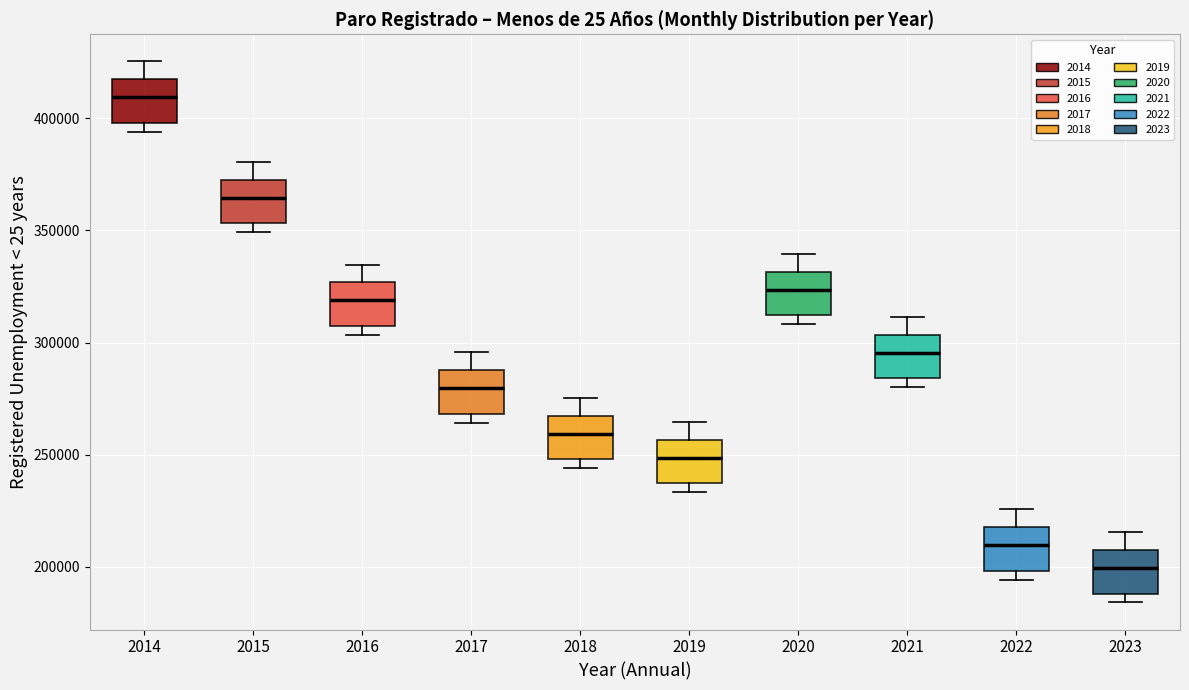

Reading left to right, read every box against the y-axis: the position of its median line, the range the box covers, and the ends of its whiskers. The values are not printed on the chart, so give them approximately, as read against the axis.

2014: median 410000, box 400000 to 415000, whiskers 395000 to 425000
2015: median 365000, box 355000 to 370000, whiskers 350000 to 380000
2016: median 320000, box 305000 to 325000, whiskers 305000 (just below the box's lower edge) to 335000
2017: median 280000, box 270000 to 290000, whiskers 265000 to 295000
2018: median 260000, box 250000 to 265000, whiskers 245000 to 275000
2019: median 250000, box 235000 to 255000, whiskers 235000 (just below the box's lower edge) to 265000
2020: median 325000, box 310000 to 330000, whiskers 310000 (just below the box's lower edge) to 340000
2021: median 295000, box 285000 to 305000, whiskers 280000 to 310000
2022: median 210000, box 200000 to 220000, whiskers 195000 to 225000
2023: median 200000, box 190000 to 205000, whiskers 185000 to 215000